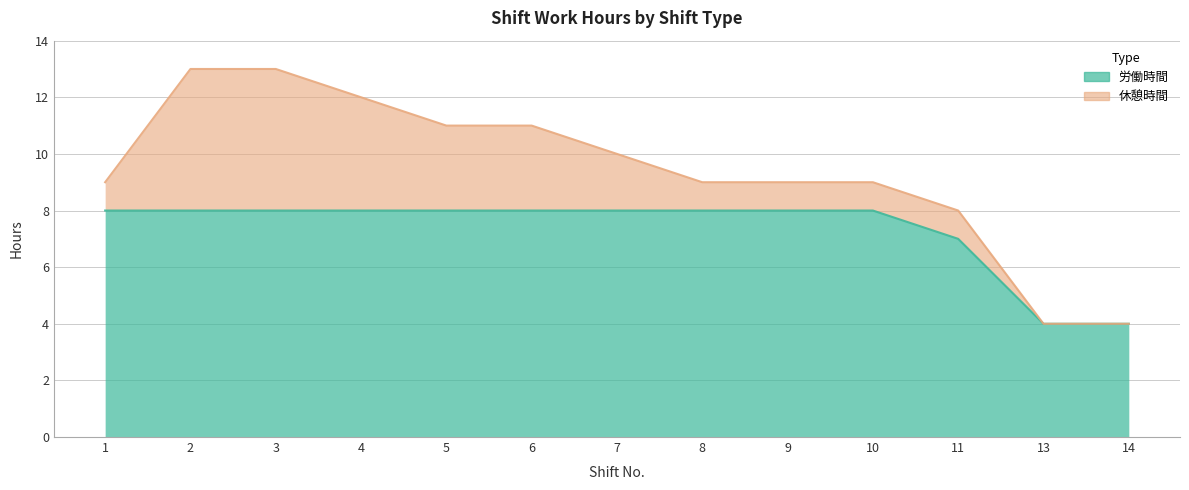

The chart shows a value of 7 at 11. True or false?

True